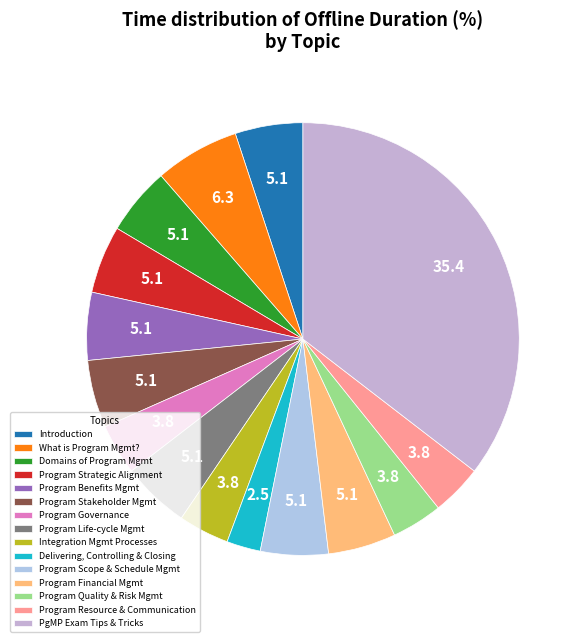

How many slices are in this pie chart?

15